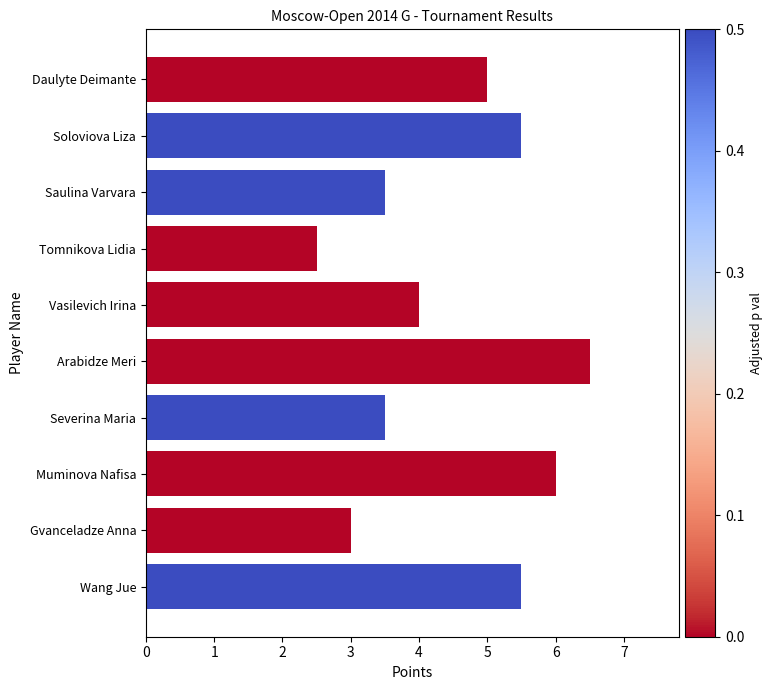

What value does the data have at Gvanceladze Anna?

3.0